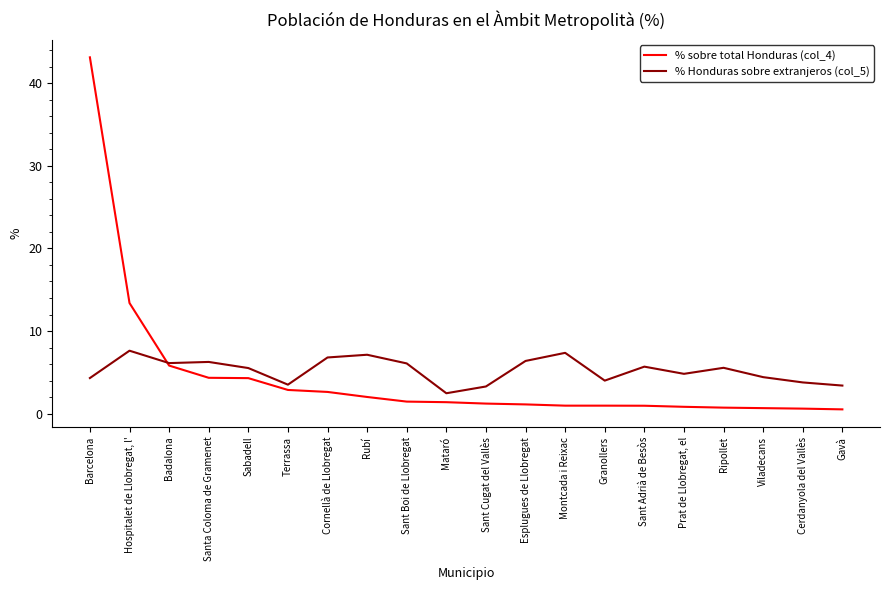

True or false: % sobre total Honduras (col_4) has a value of 1.5 at Sant Boi de Llobregat.

True